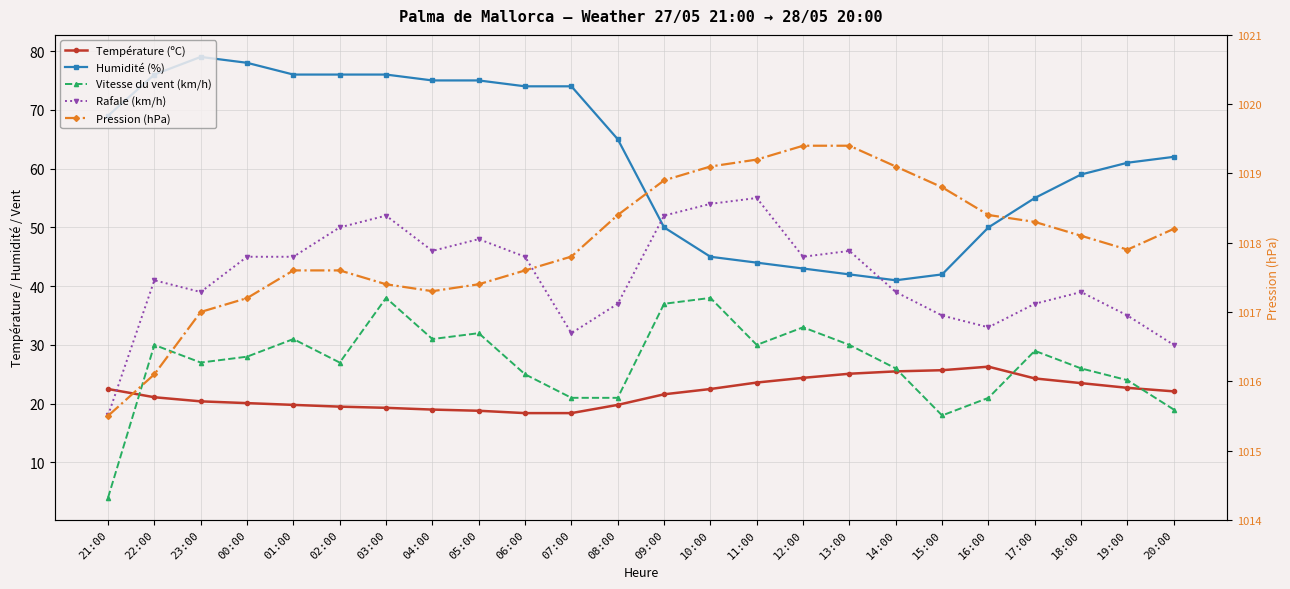

Is it true that Rafale (km/h) equals 12.1 at 01:00?

False